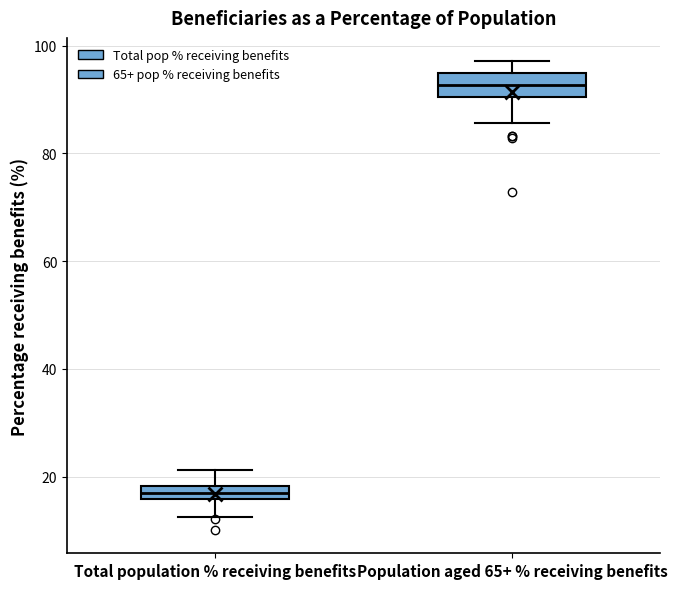

Where does the upper whisker of the box for Population aged 65+ % receiving benefits end on the y-axis? The values are not printed on the chart, so give them approximately, as read against the axis.

98